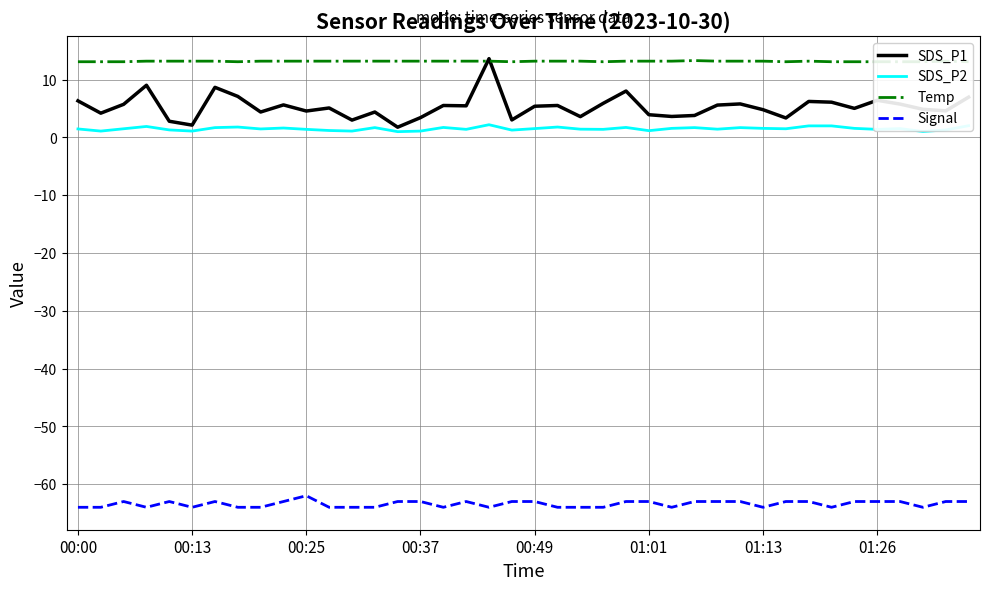

True or false: SDS_P2 and Signal intersect in this chart.

False